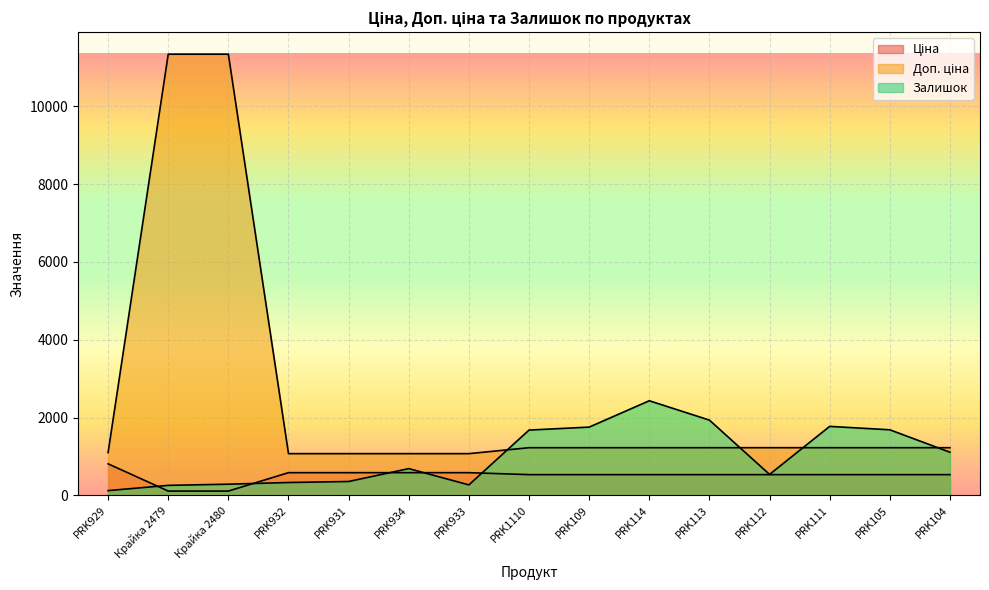

Between PRK932 and PRK1110, which is larger?

PRK932